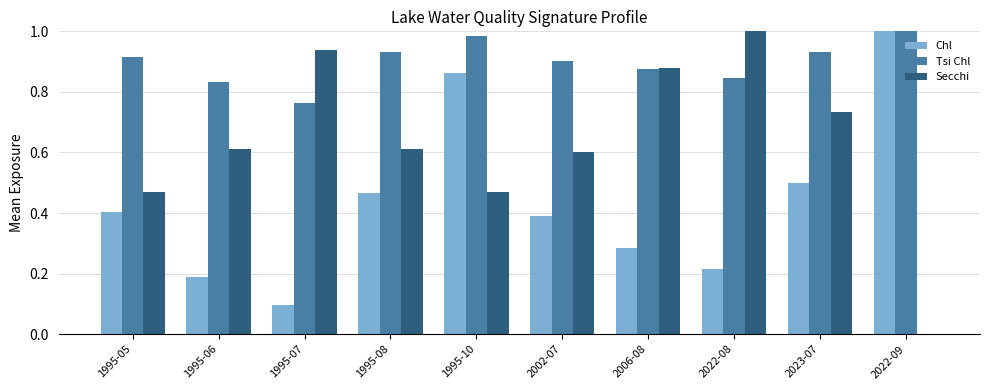

What is the total value across all series at 1995-10?

2.3